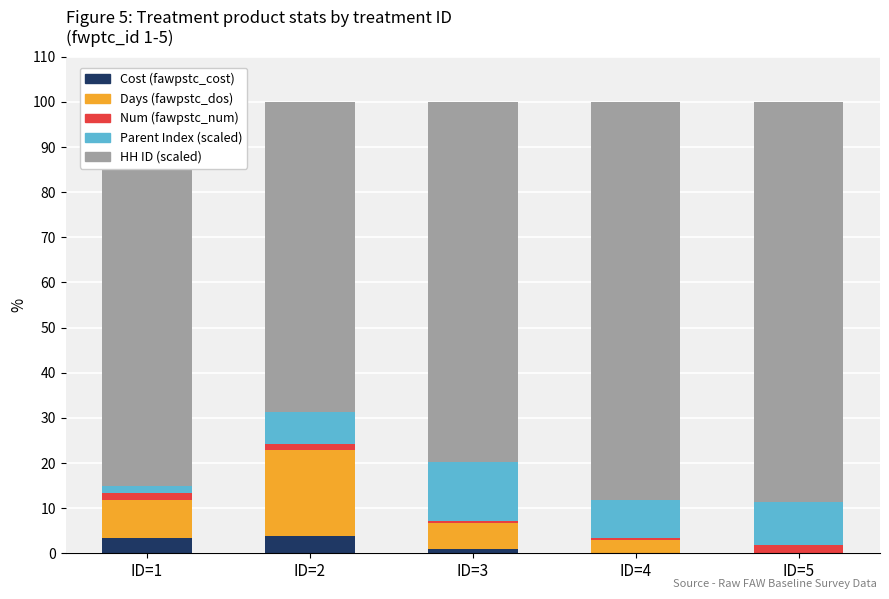

Is it true that Cost (fawpstc_cost) equals 1.0 at ID=3?

True